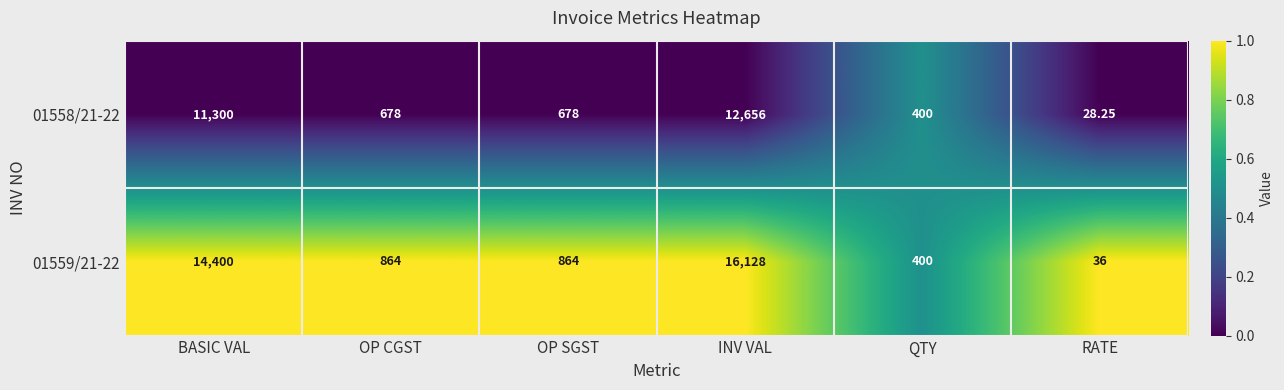

At which category does the chart reach its minimum across all series?

RATE